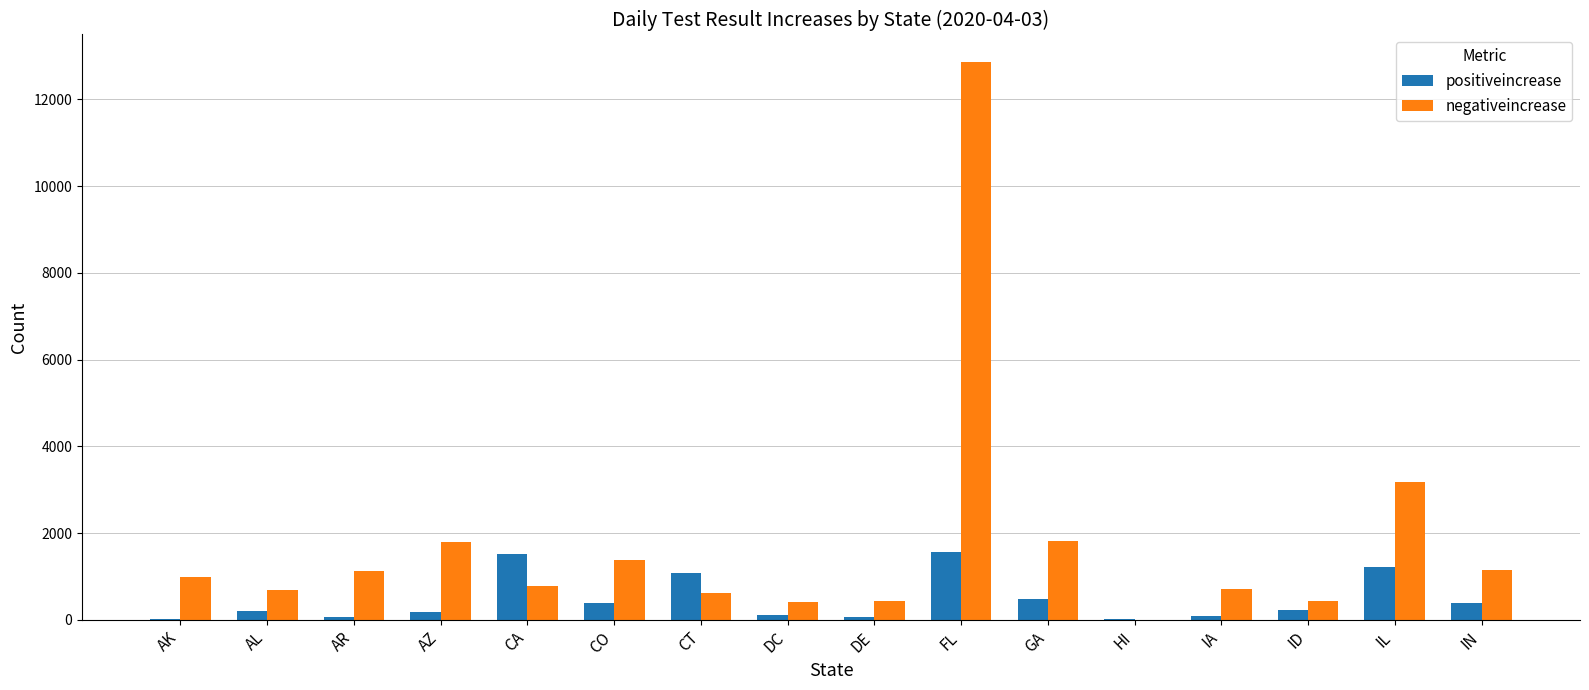

What is the sum of all positiveincrease values?

7591